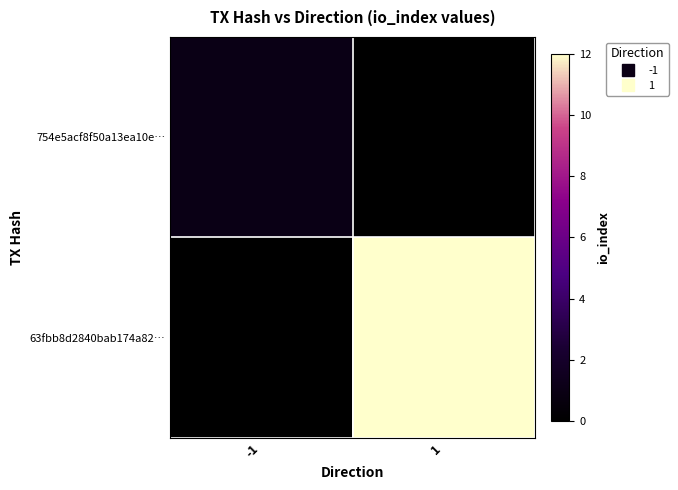

What is the difference between the highest and lowest values at -1?

1